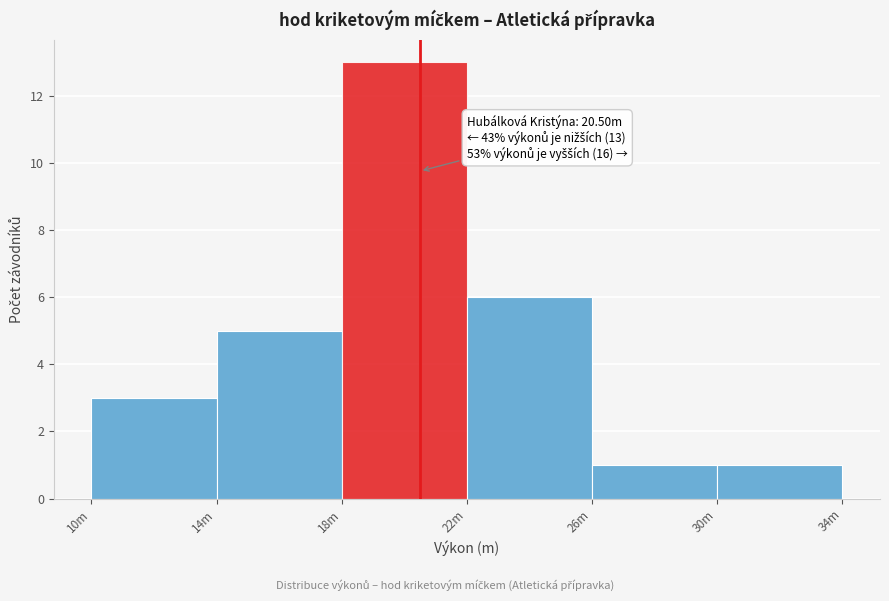

Reading right to left, list all the values displayed in this chart.

1	1	6	13	5	3